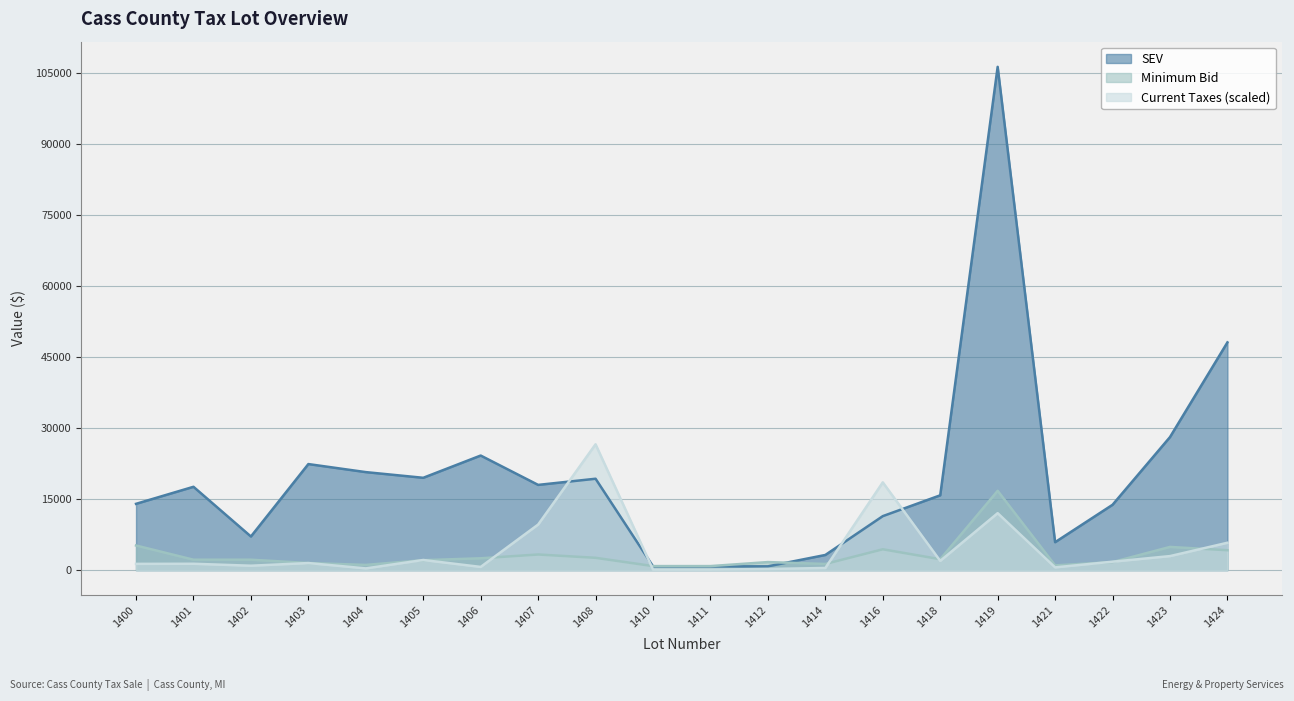

What is the difference between the Current Taxes values at 1405 and 1408?

24433.7